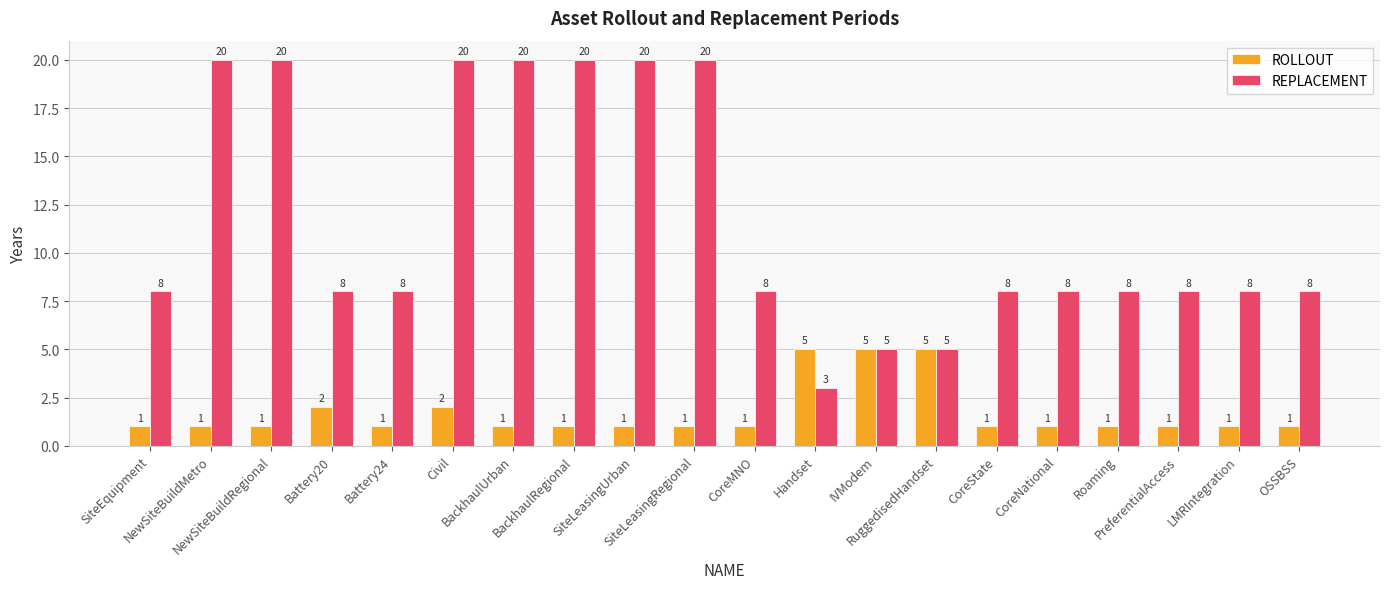

What are all the series names shown in the legend?

ROLLOUT, REPLACEMENT